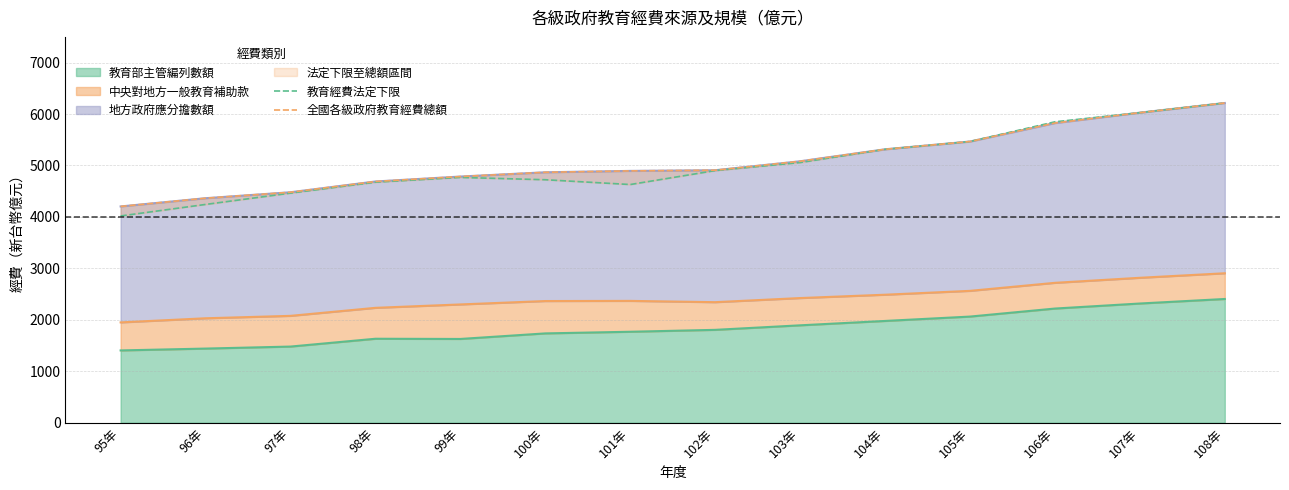

What is the average value of the 教育經費法定下限 series?

5025